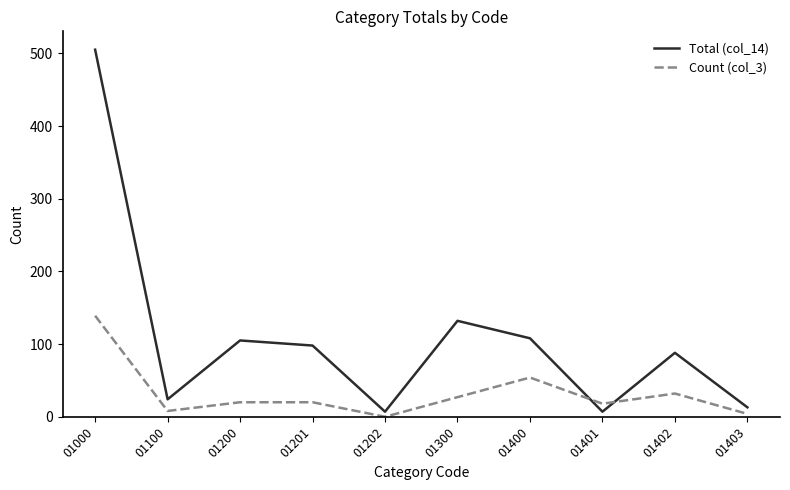

Rank the series by their maximum value, from highest to lowest.

Total (col_14), Count (col_3)